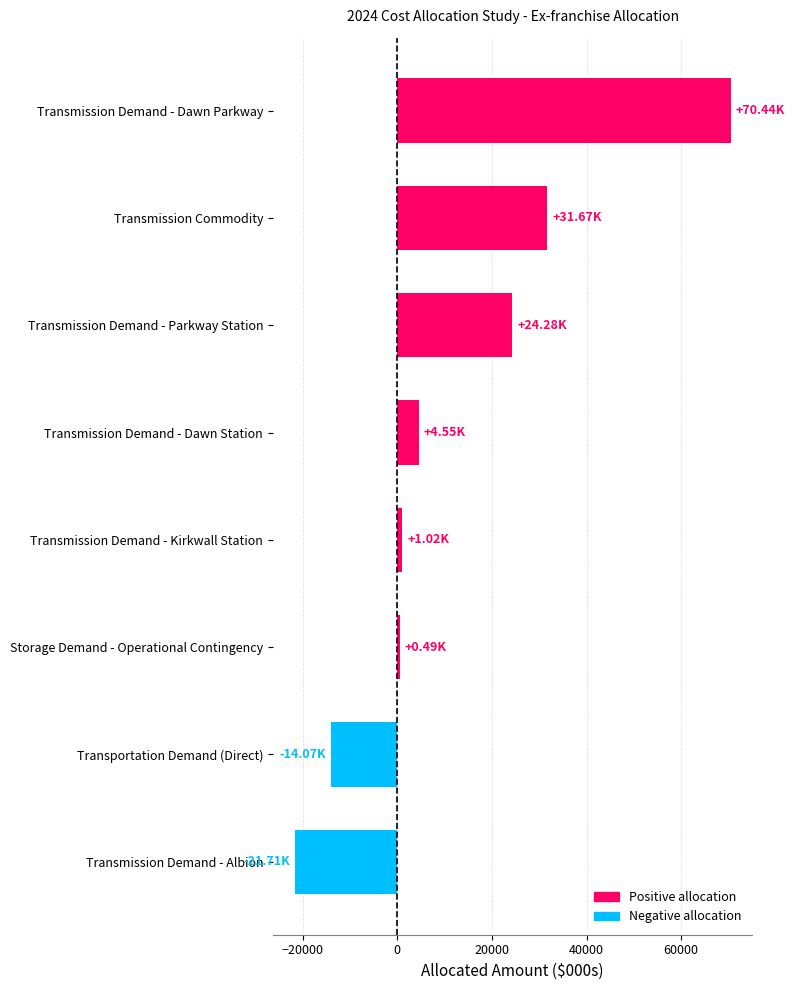

The value at Transmission Demand - Albion is -21710.1. True or false?

True